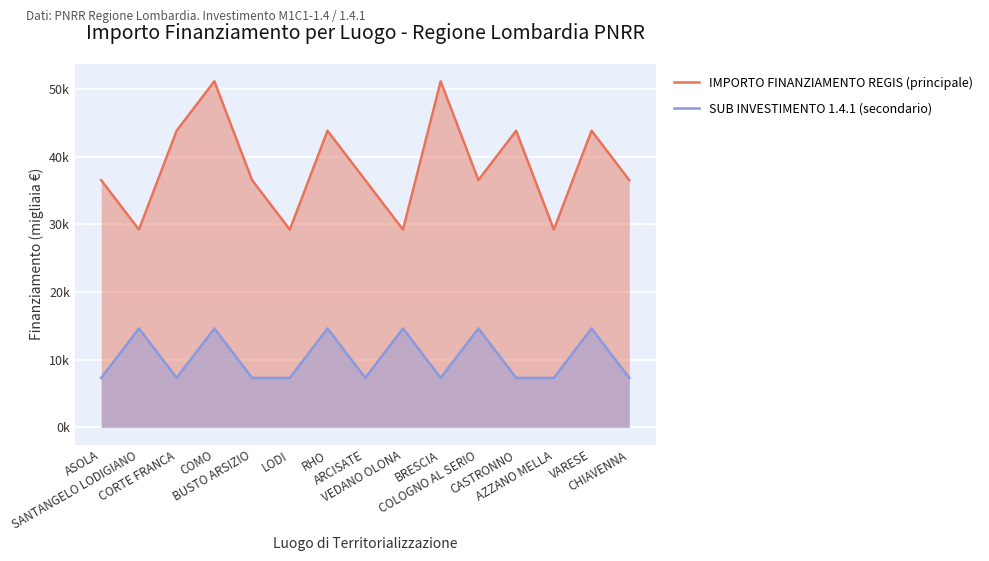

True or false: IMPORTO FINANZIAMENTO REGIS (principale) and SUB INVESTIMENTO 1.4.1 (secondario) intersect in this chart.

False